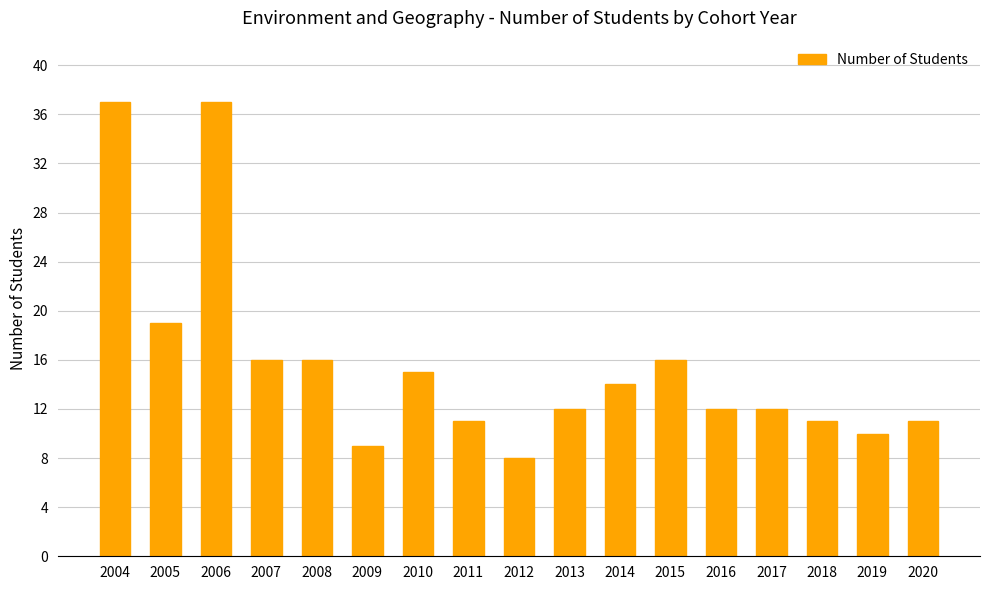

Is it true that the value at 2020 is 18?

False